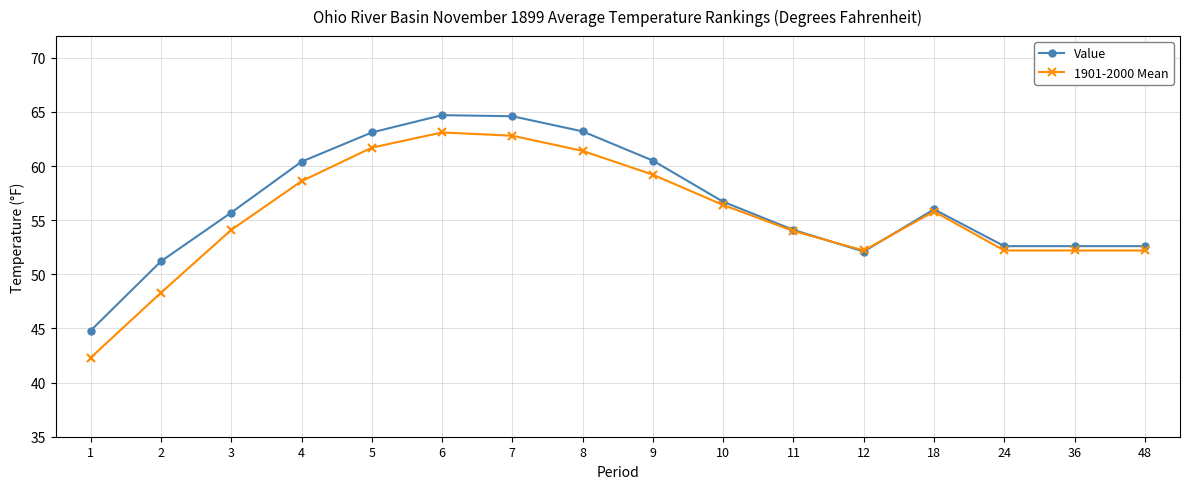

The value of 1901-2000 Mean at 3 is 31.2. True or false?

False